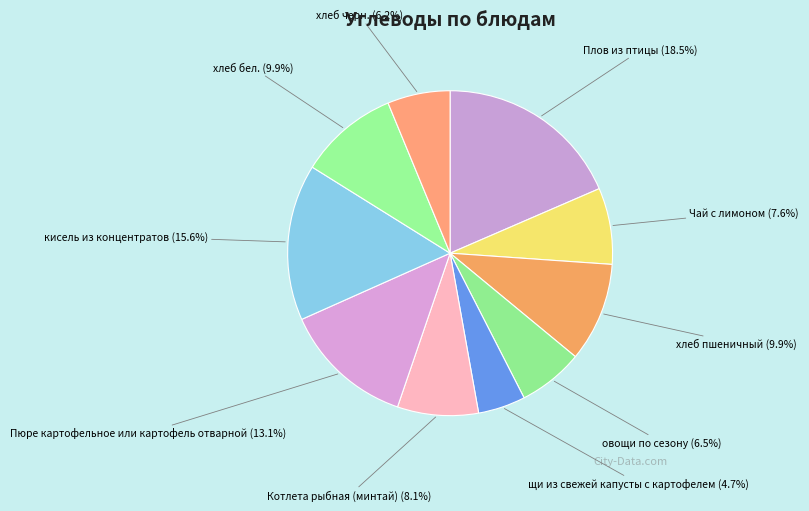

Is there a majority slice in this chart?

No